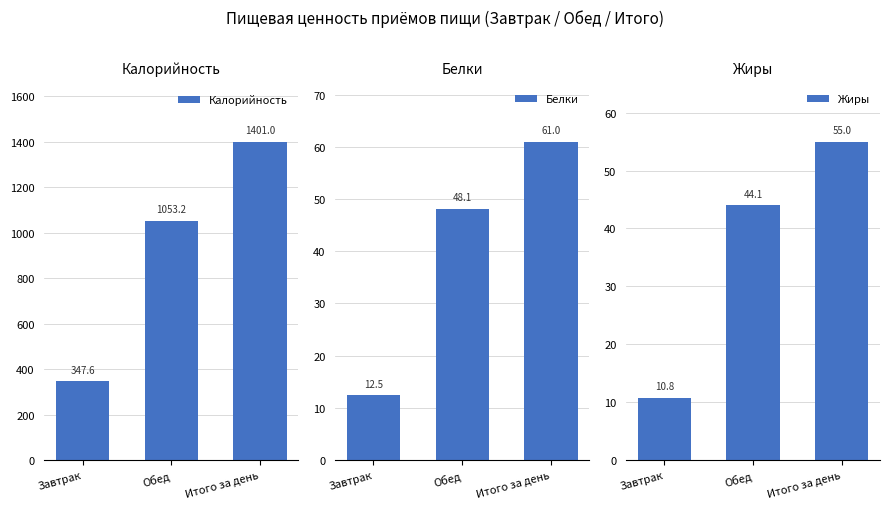

Where is Белки nearest to the value 36?

Обед